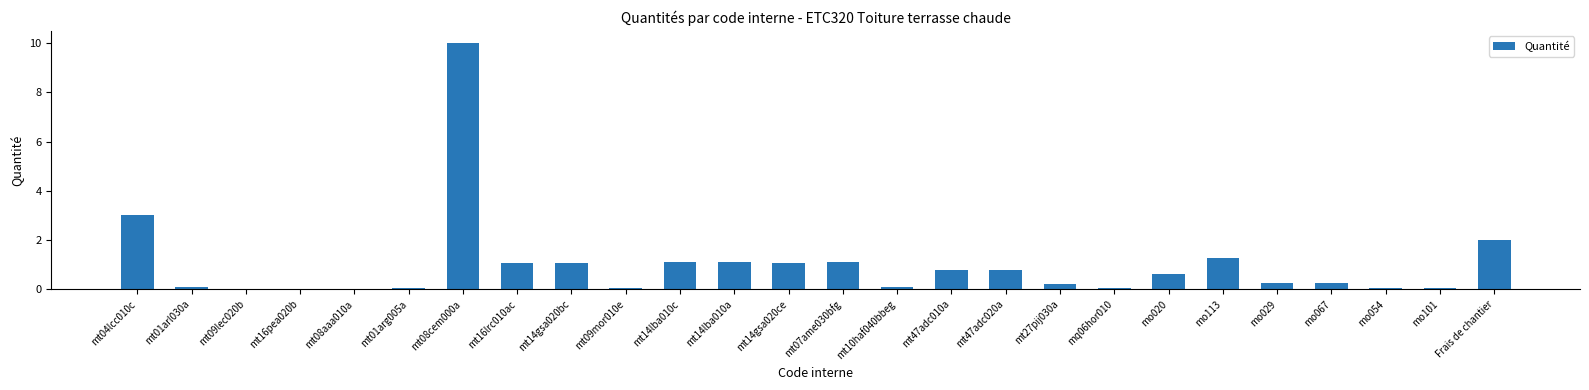

Which has a higher value, mt16pea020b or Frais de chantier?

Frais de chantier